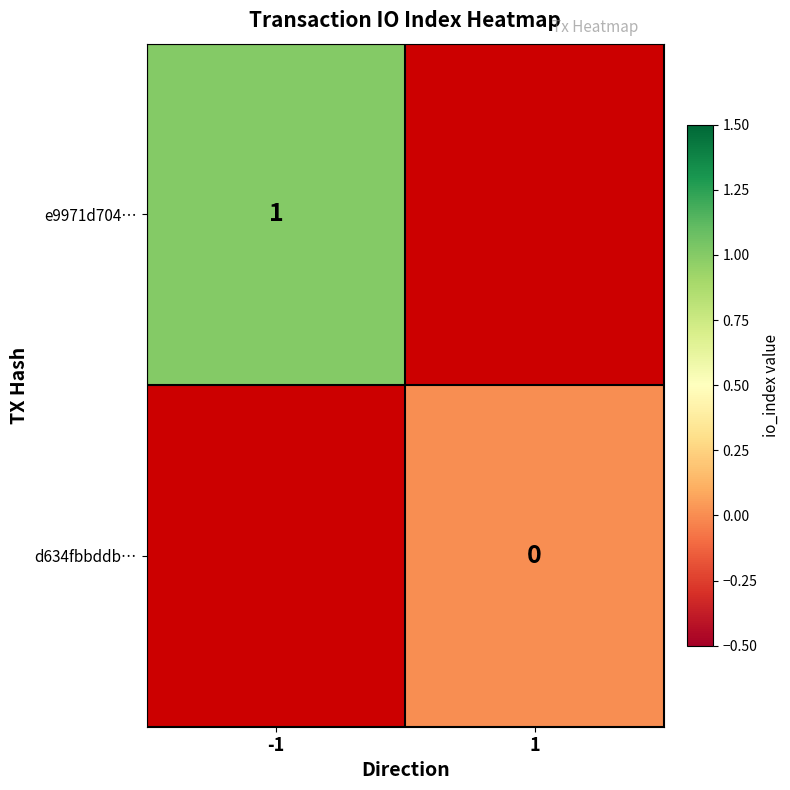

Which has a higher value, -1 or 1?

1